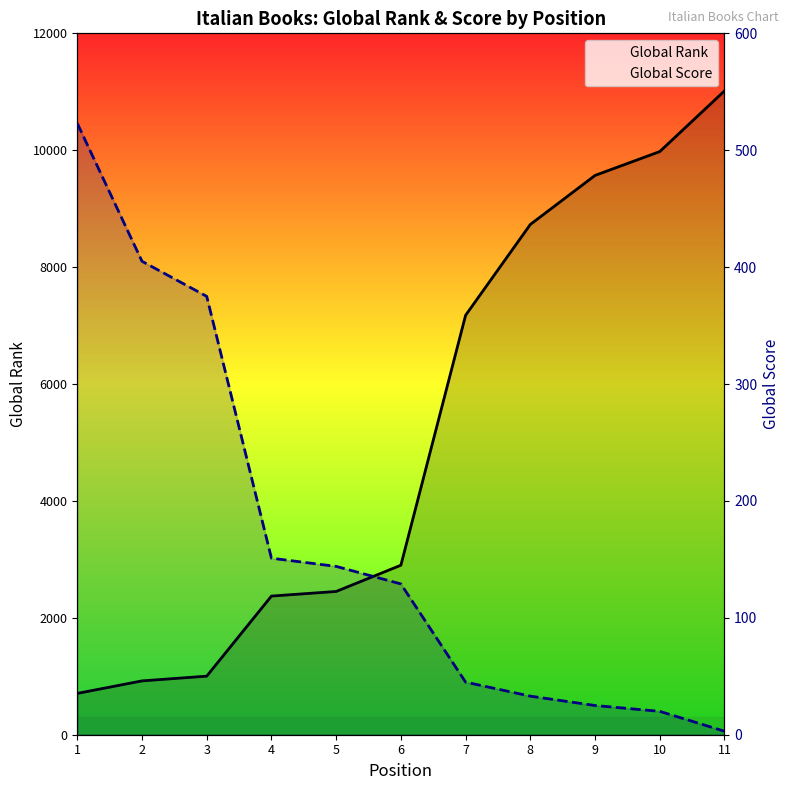

What is the sum of the Global Score values at 1 and 10?

543